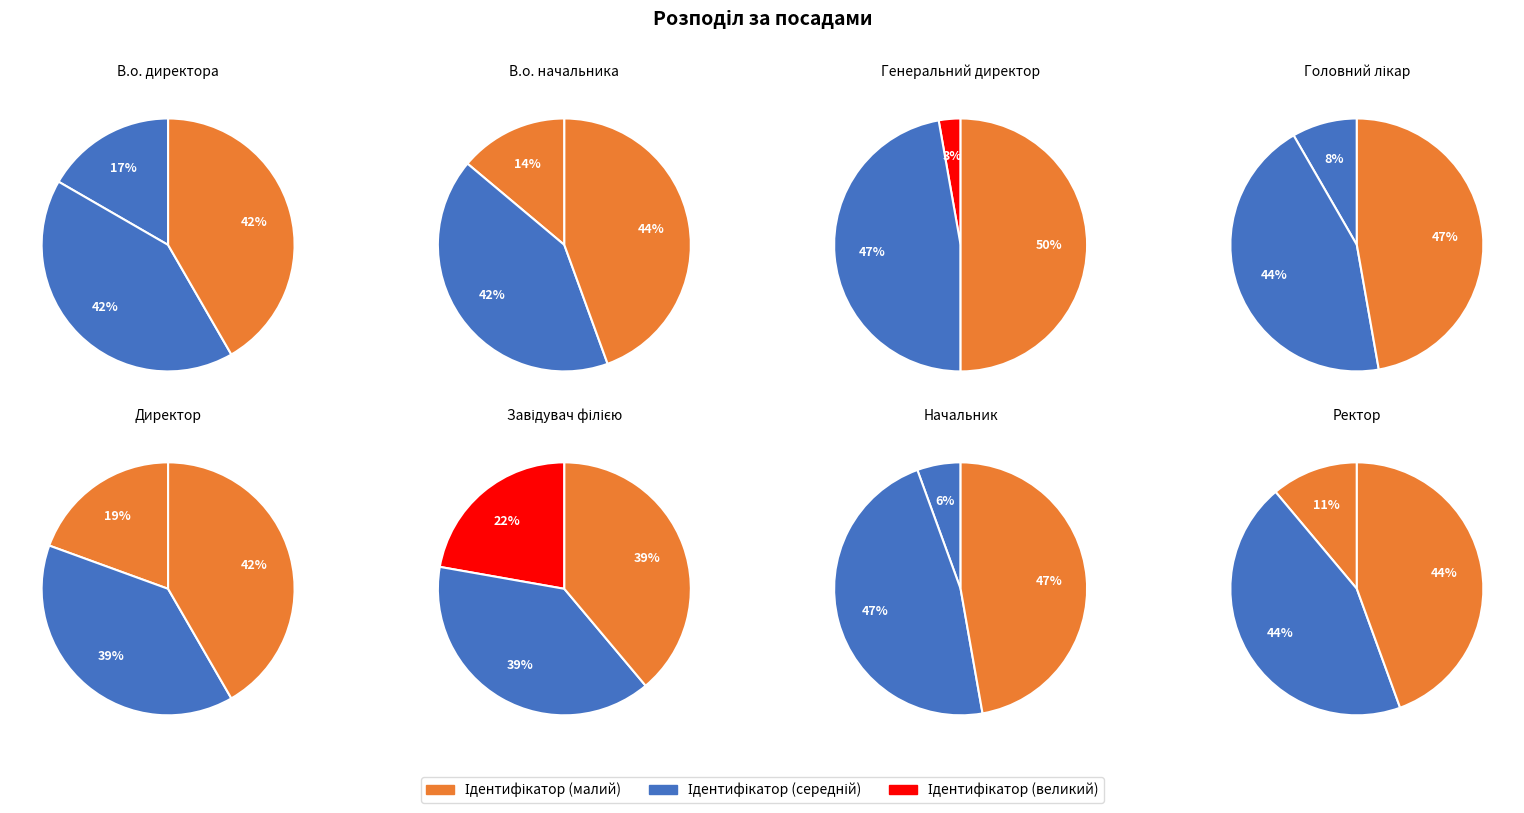

What percentage is the В.о. начальника slice, to the nearest percent?

14%